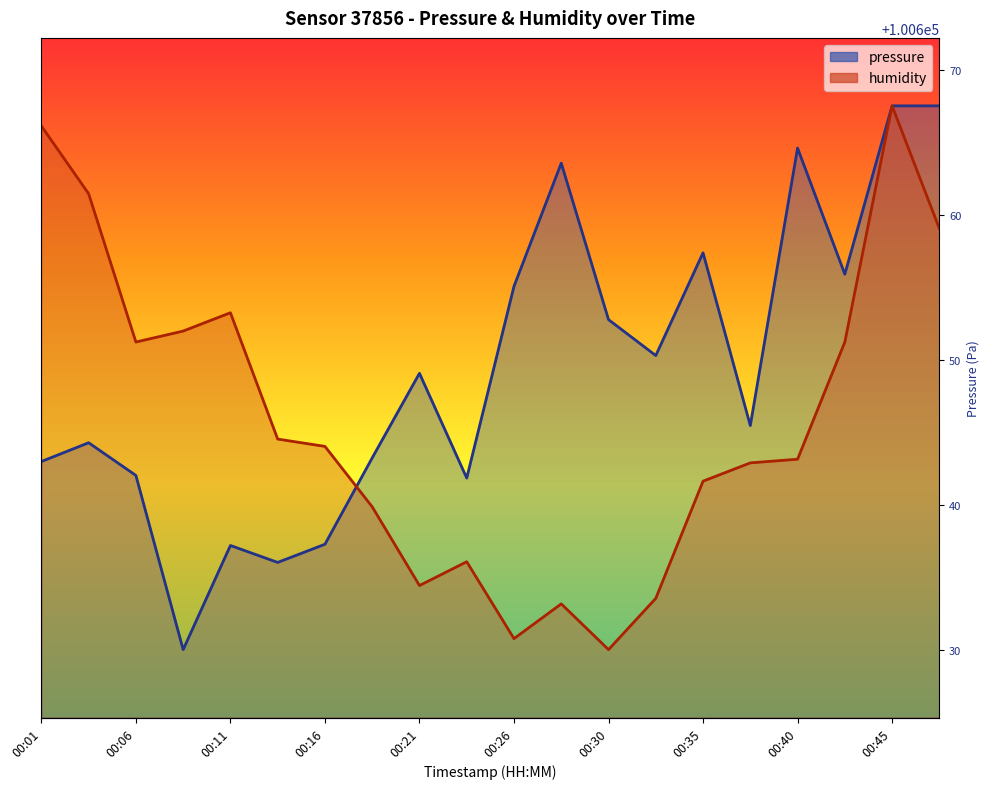

Where is the first local maximum for humidity?

00:11